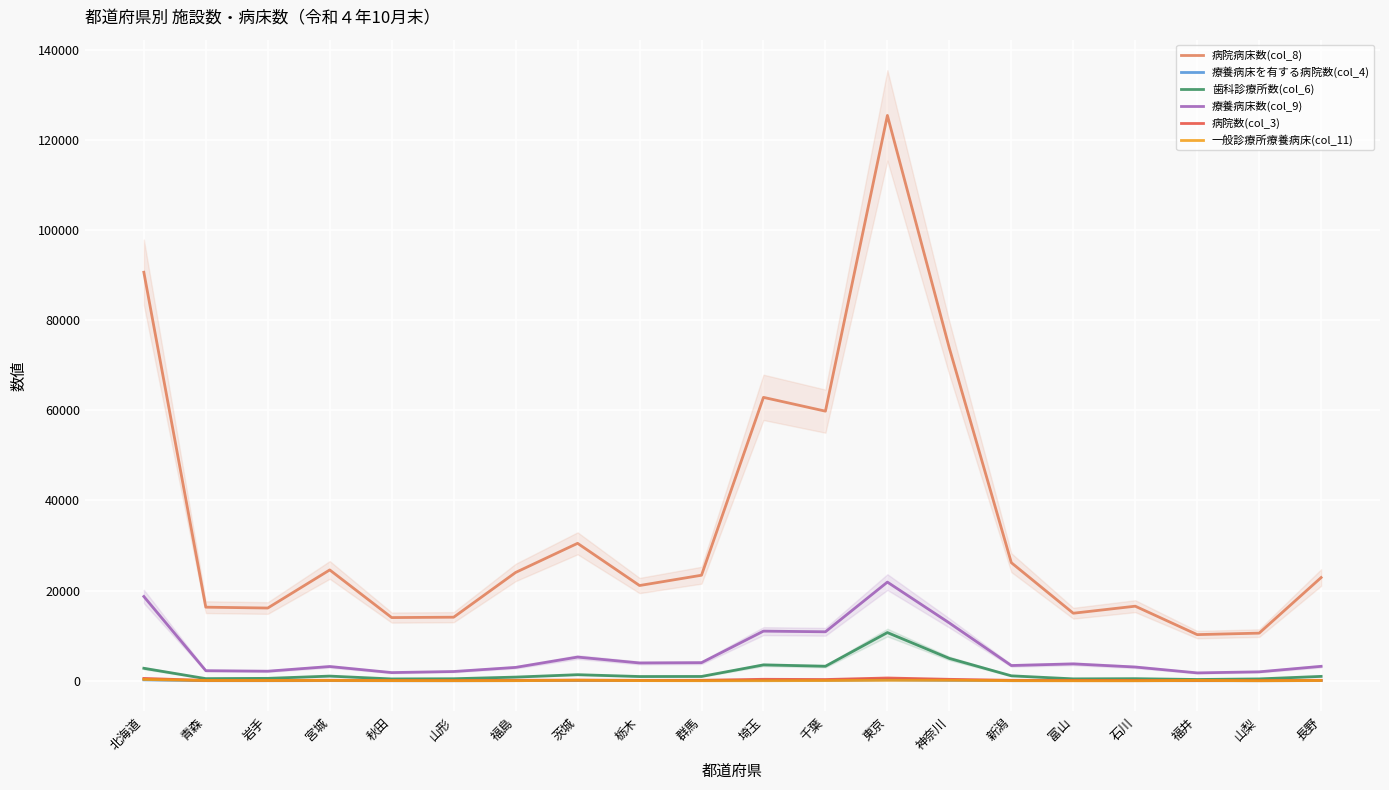

True or false: 病院病床数(col_8) and 歯科診療所数(col_6) cross at least once.

False